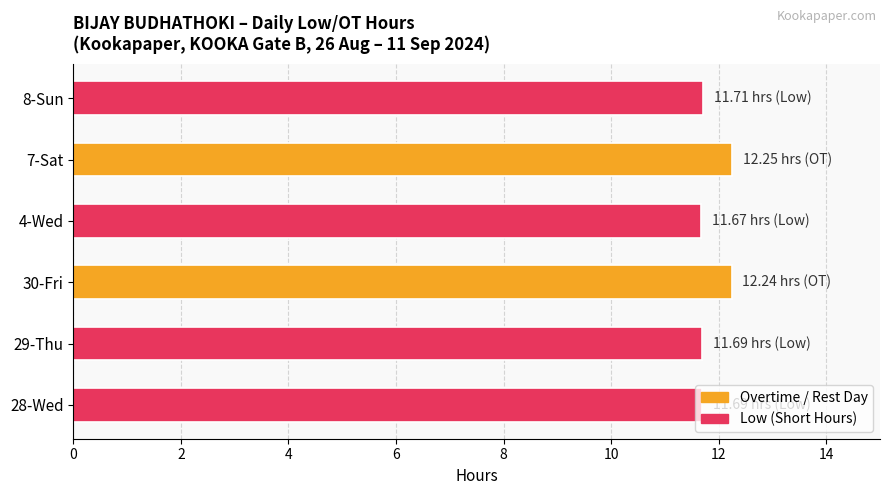

What is the average value?

11.9